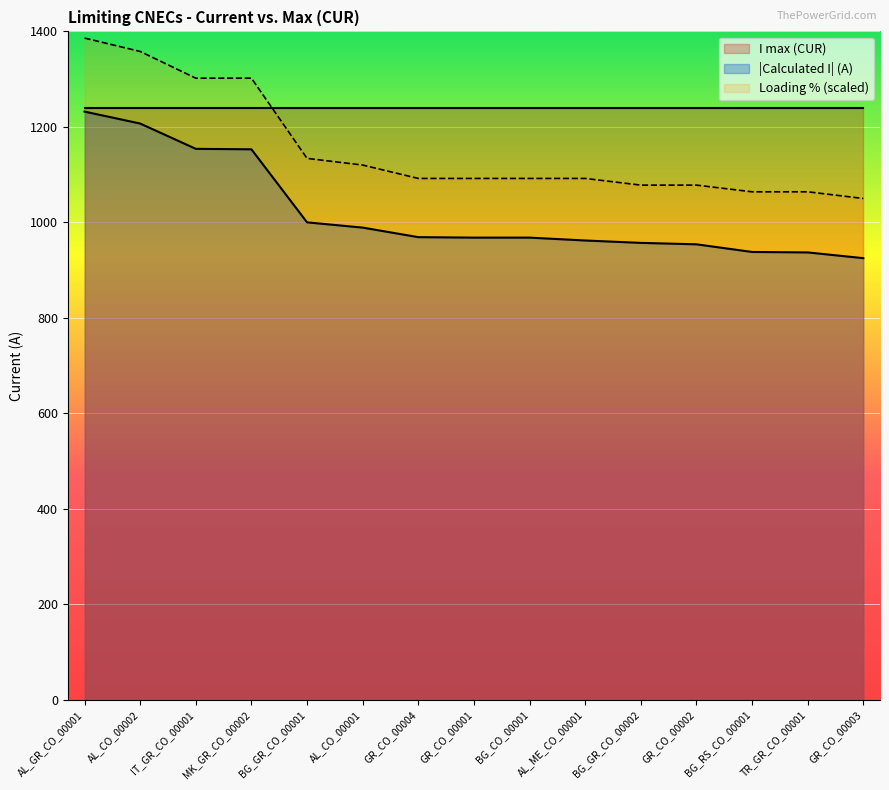

Count the number of values greater than 968.

7